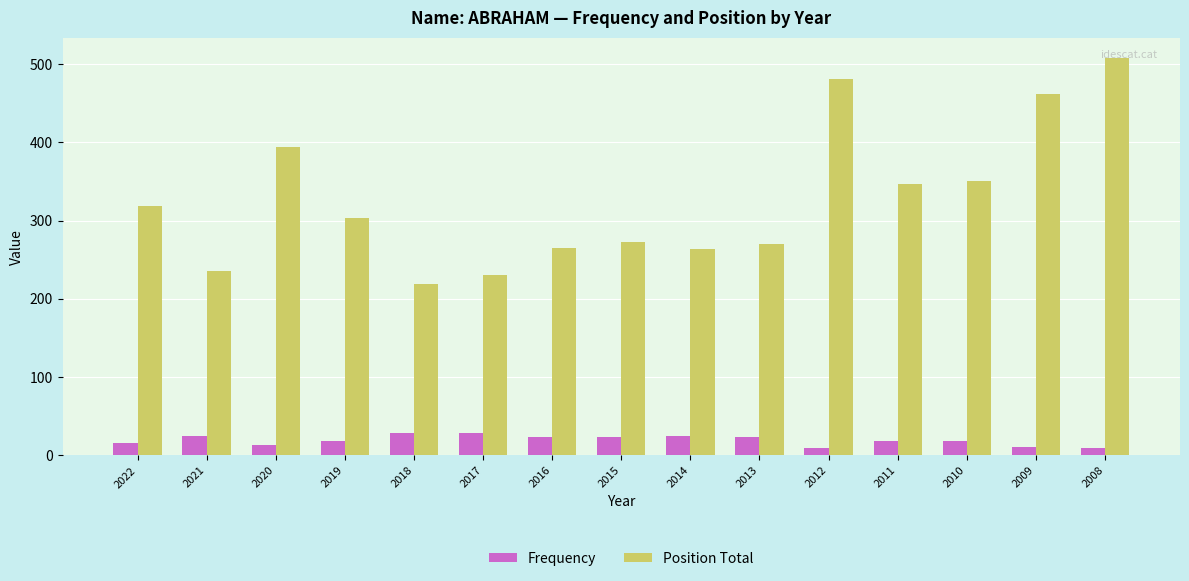

At which category is the sum across all series the highest?

2008